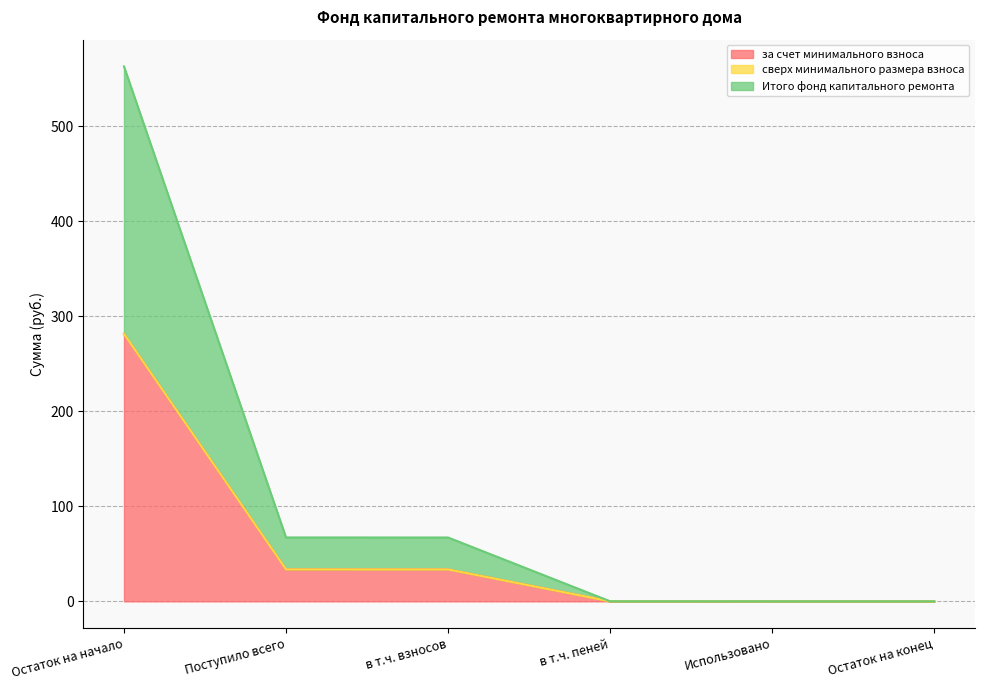

Does the chart display data point markers on the line(s)?

No